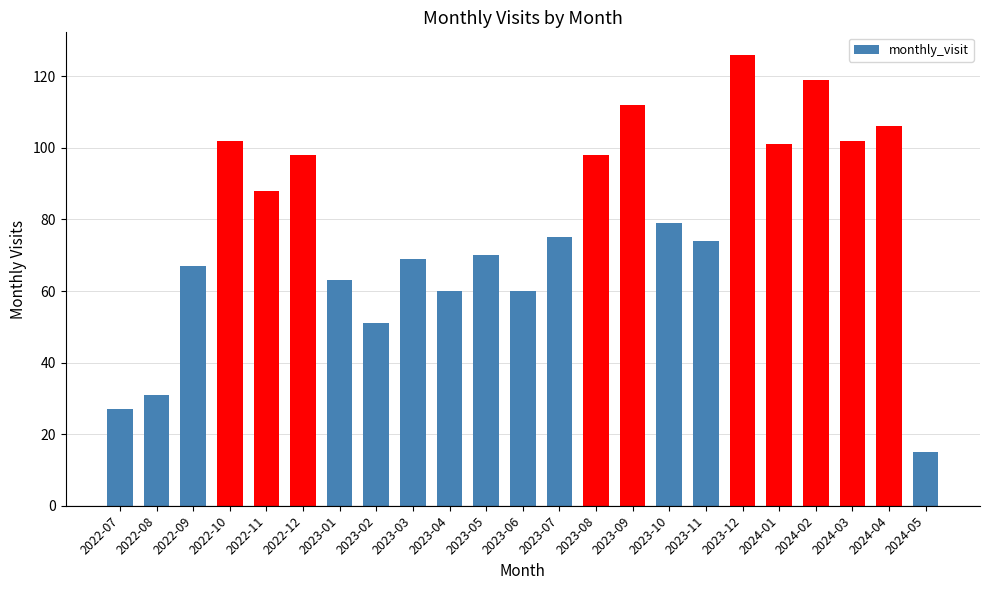

What is the sum of all values?

1793